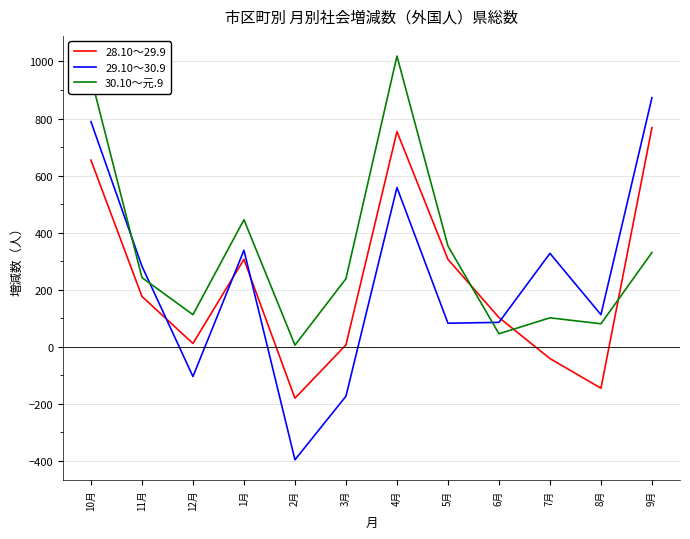

Which label corresponds to the smallest value in the chart?

2月